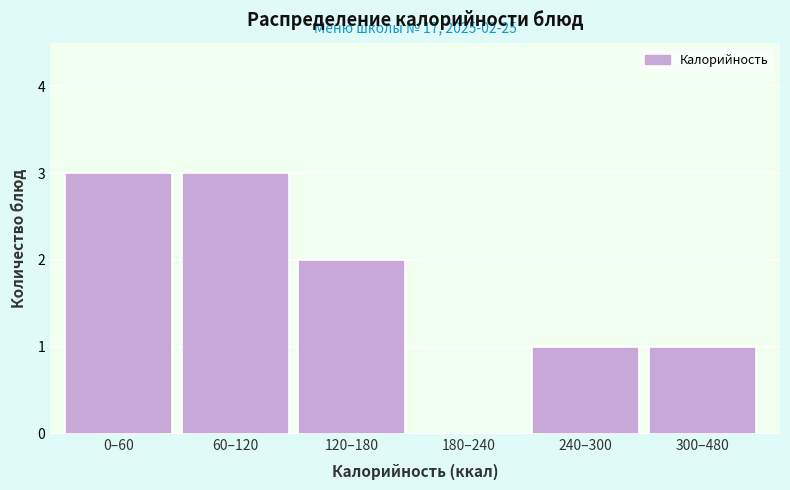

Reading left to right, extract all data points from this chart.

0–60=3	60–120=3	120–180=2	180–240=0	240–300=1	300–480=1